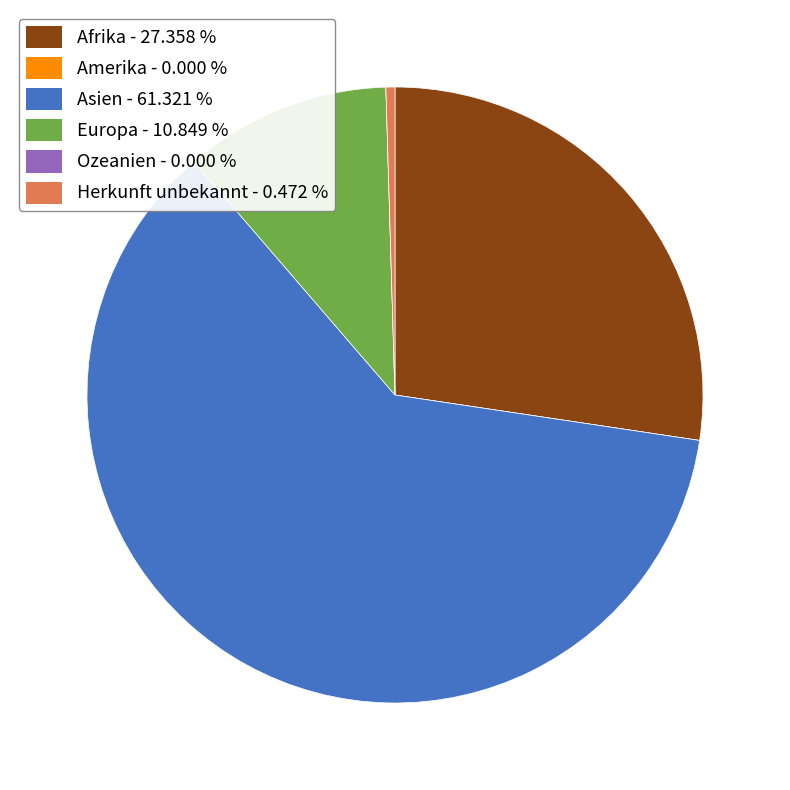

Does Afrika represent more than half of the total?

No